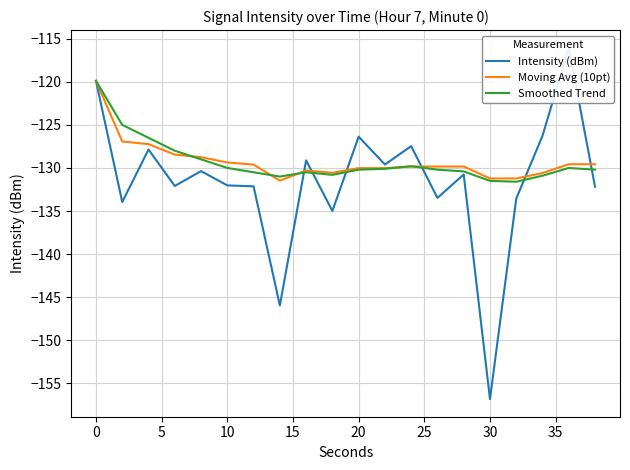

How many lines are shown in the chart?

3